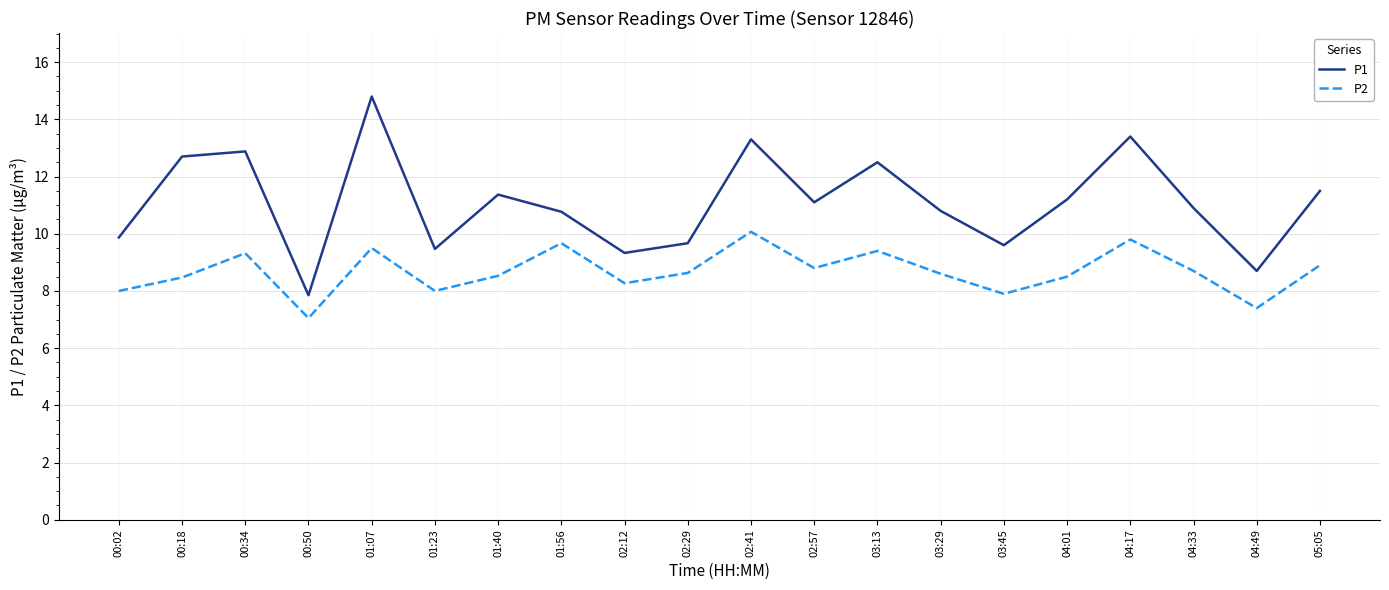

Rank the series by their average value, from lowest to highest.

P2, P1